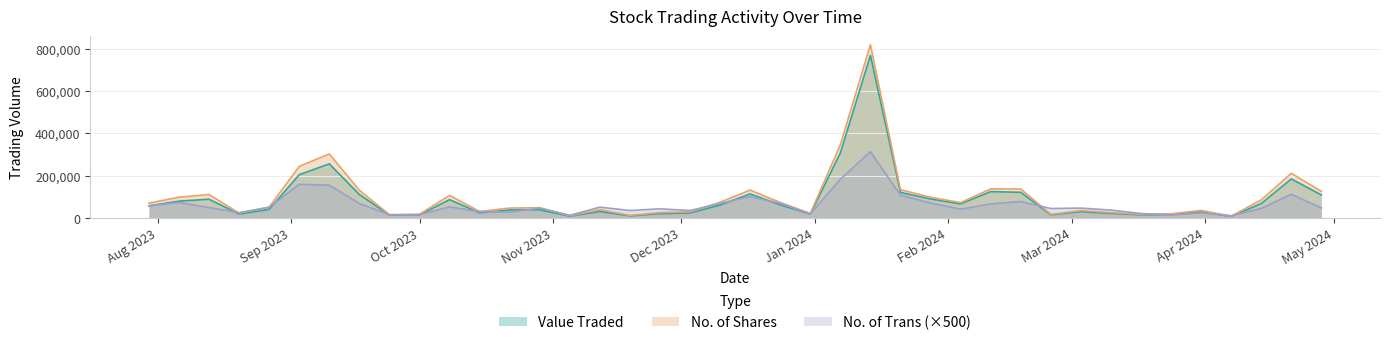

True or false: No. of Shares and Value Traded cross at least once.

False